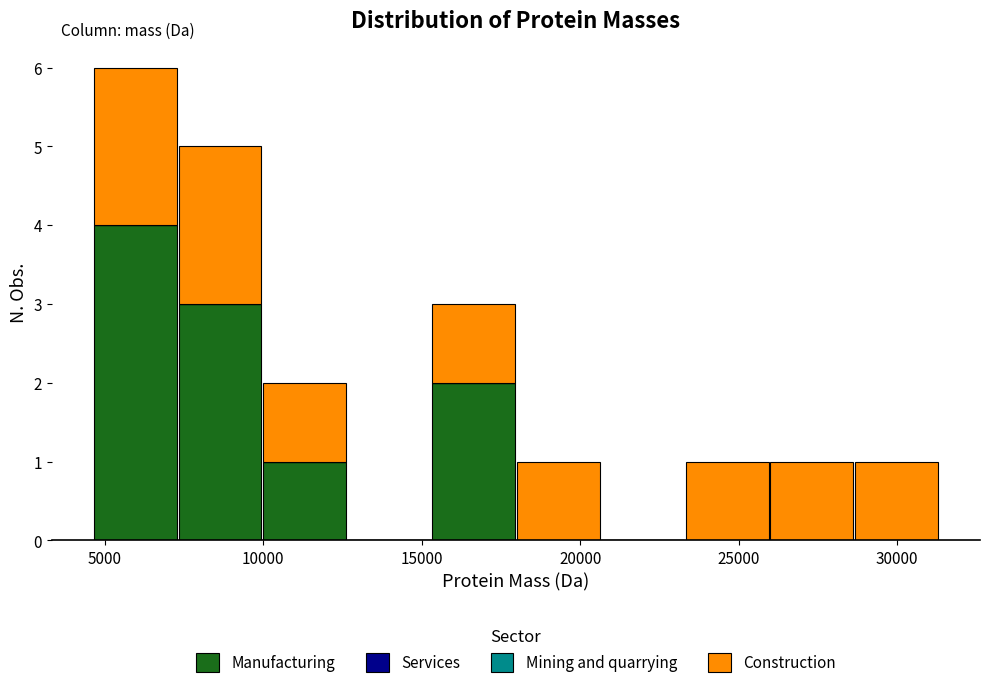

Reading left to right, list every stacked bar in this chart as the range it spans on the x-axis followed by its total height. Neither the bar edges nor the heights are printed on the chart, so give them approximately, as read against the axes.

4500 to 7500: 6
7500 to 10000: 5
10000 to 12500: 2
12500 to 15500: 0
15500 to 18000: 3
18000 to 20500: 1
20500 to 23500: 0
23500 to 26000: 1
26000 to 28500: 1
28500 to 31500: 1